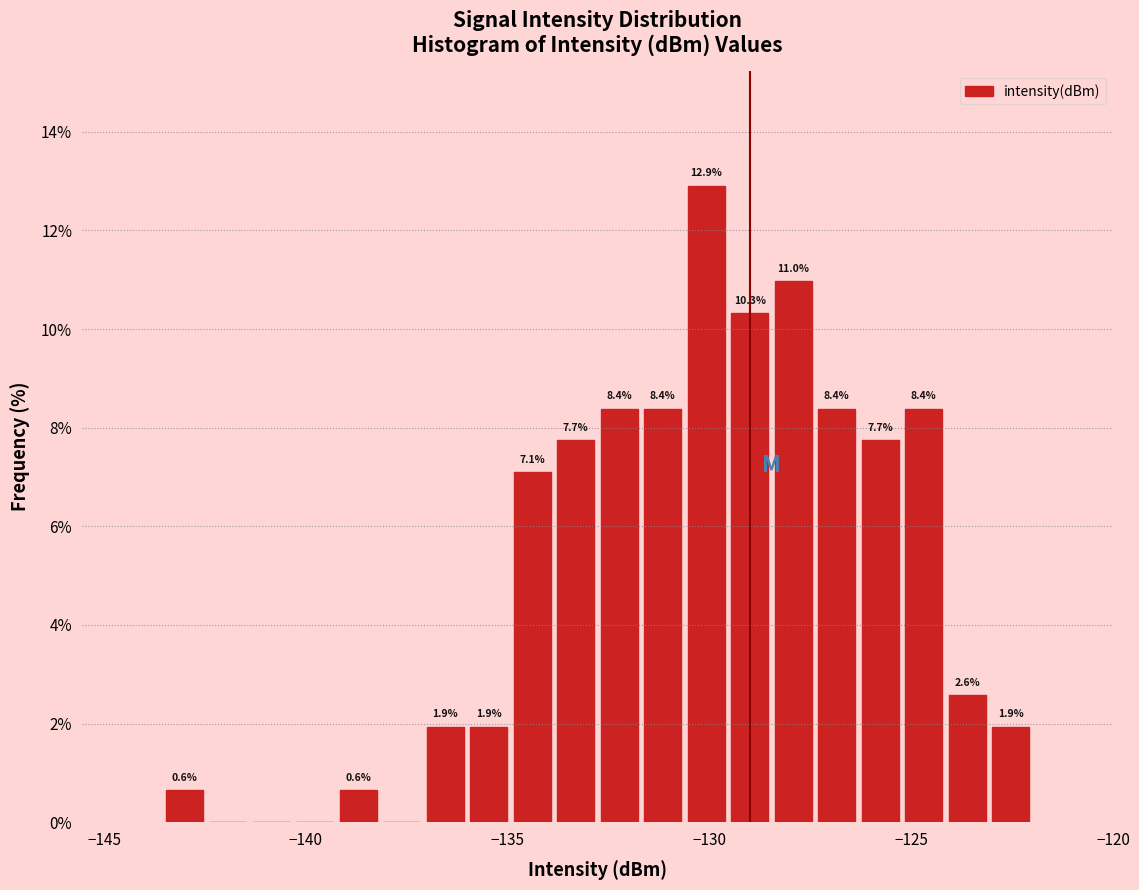

Read against the x-axis, roughly where is the centre of the tallest bar?

-130.0